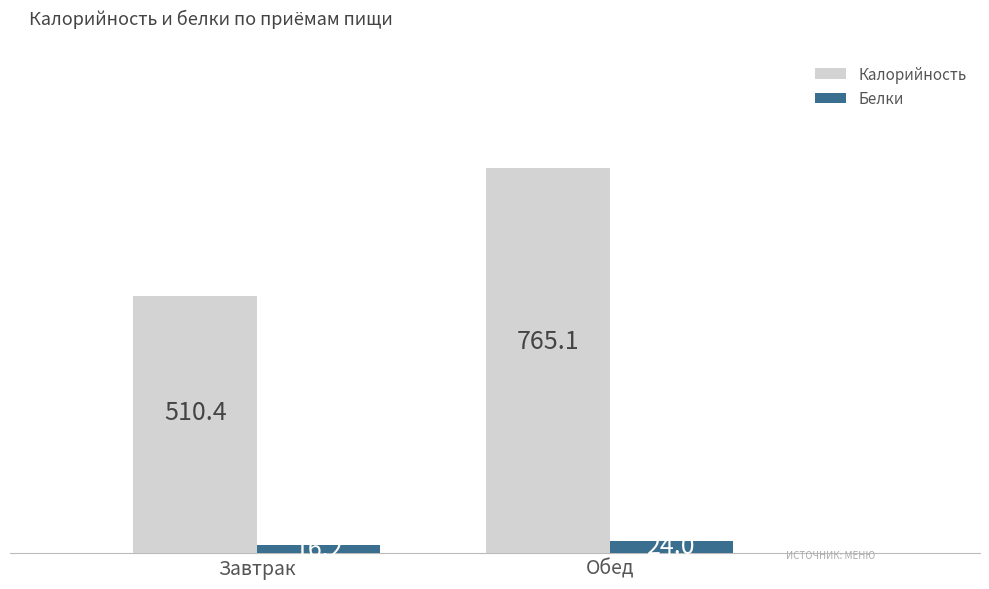

What is the label of the 2nd bar from the right?

Завтрак